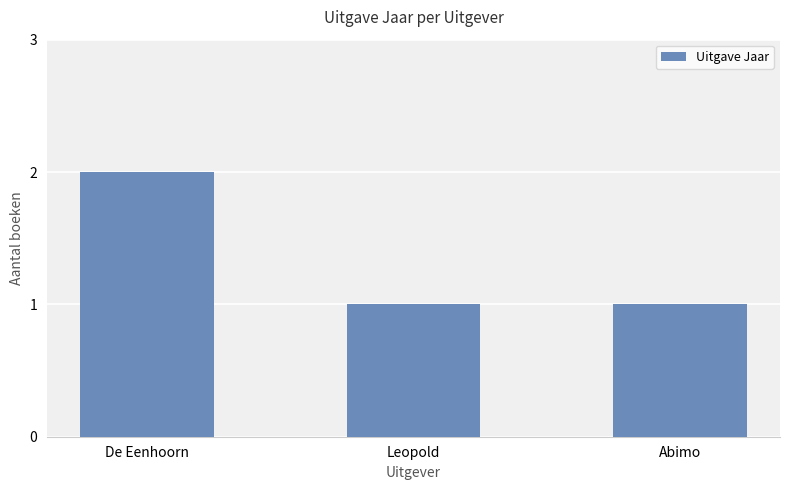

Reading left to right, transcribe all the data shown in this chart.

2	1	1